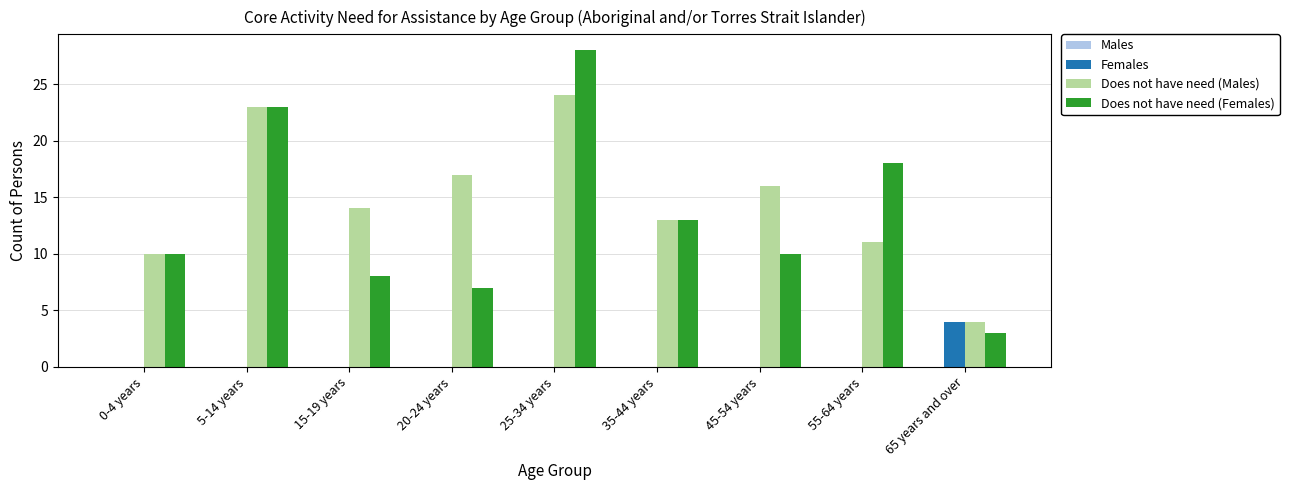

At which category does the chart reach its peak across all series?

25-34 years